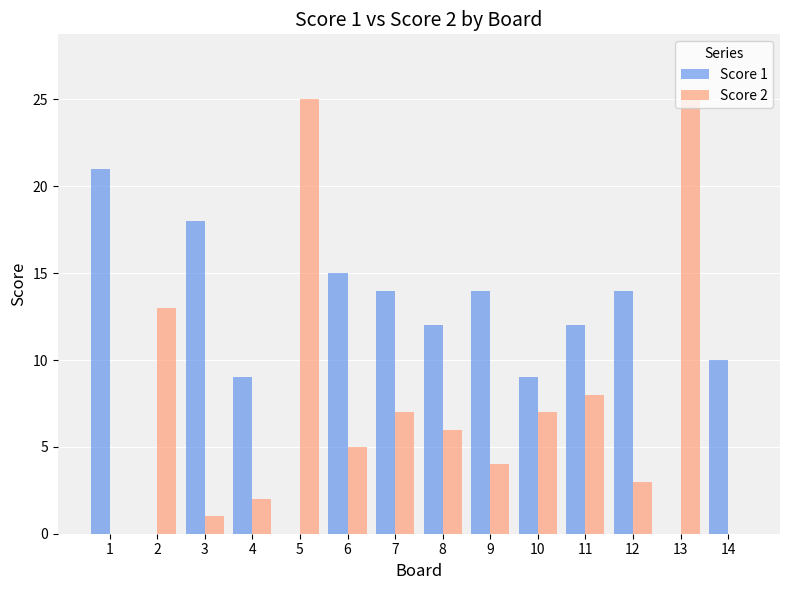

Is it true that Score 1 equals 4 at 8?

False